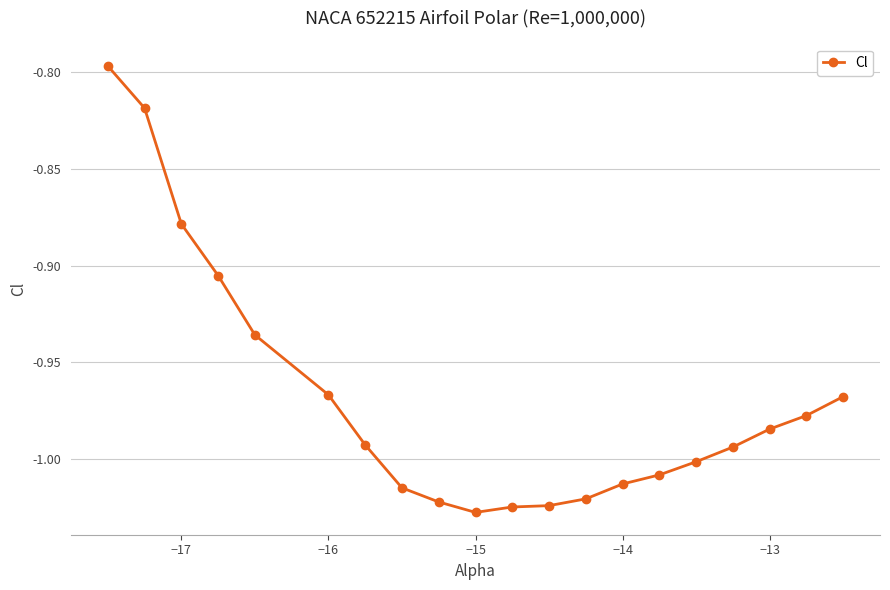

What is the sum of all values?

-19.4